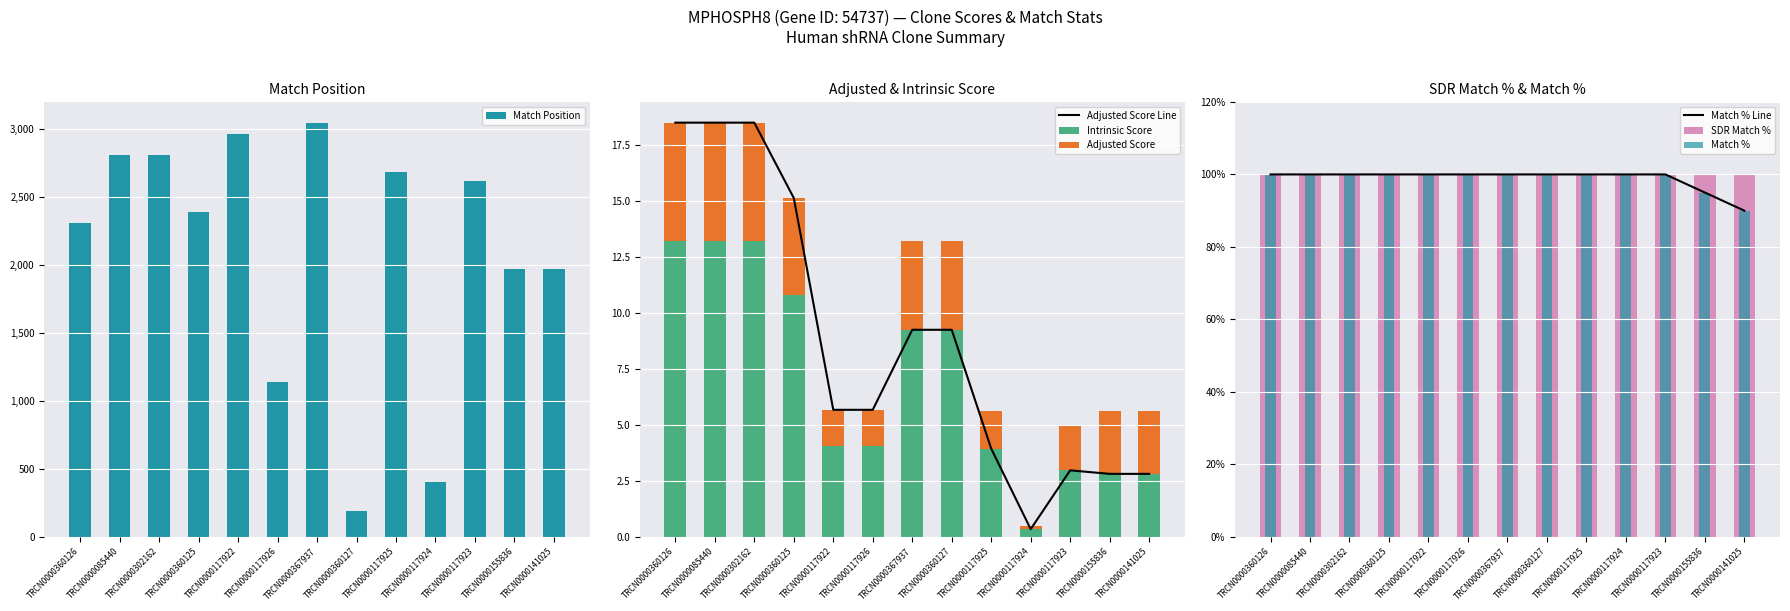

What is the label of the 8th bar from the right?

TRCN0000117926